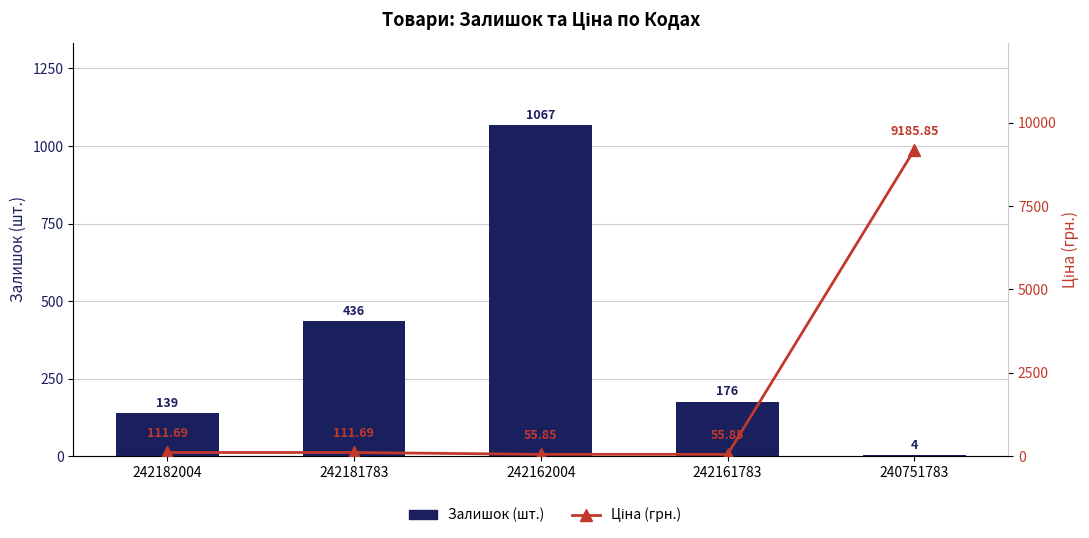

Is the value of Залишок (шт.) at 240751783 greater than the value of Ціна (грн.) at 242182004?

No